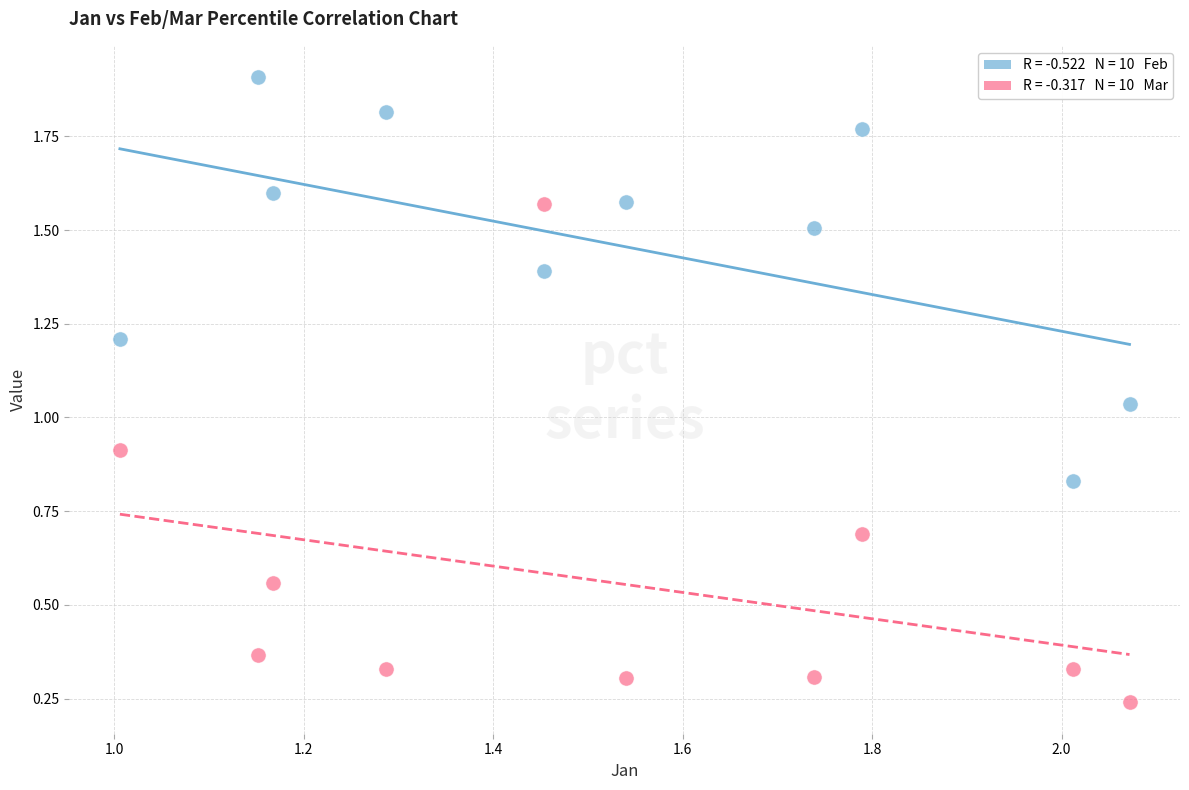

Across all data points, what is the range of X values (max minus min)?

1.1